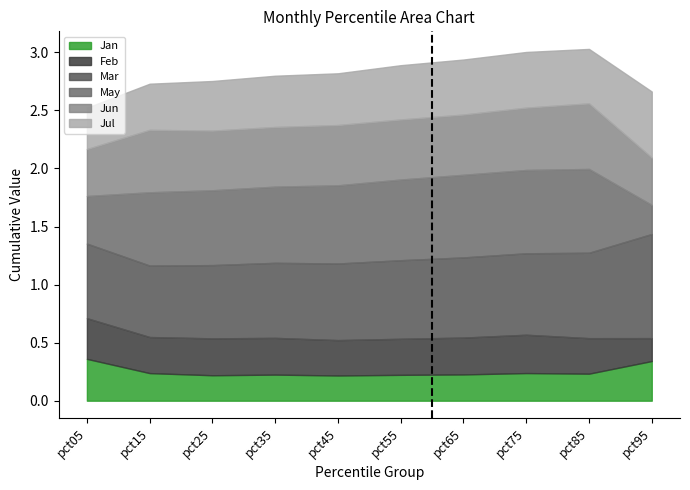

In May, how many points are higher than both neighbors (excluding endpoints)?

1